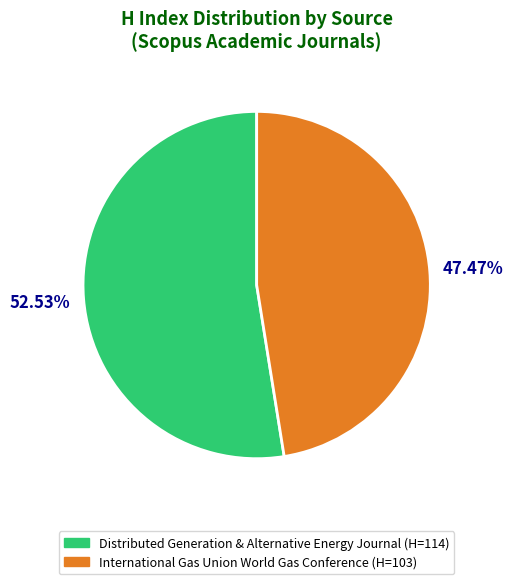

How many slices are in this pie chart?

2